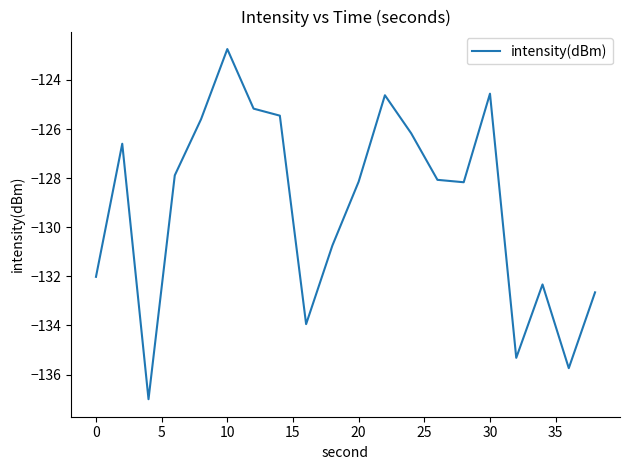

What is the difference between the maximum and minimum values?

14.3